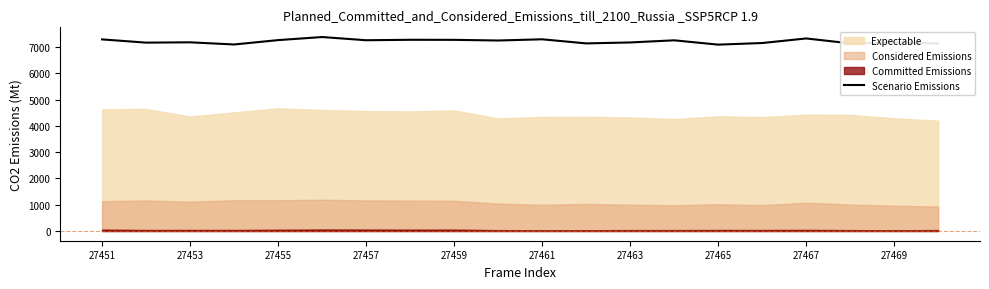

What is the maximum value for Scenario Emissions?

7378